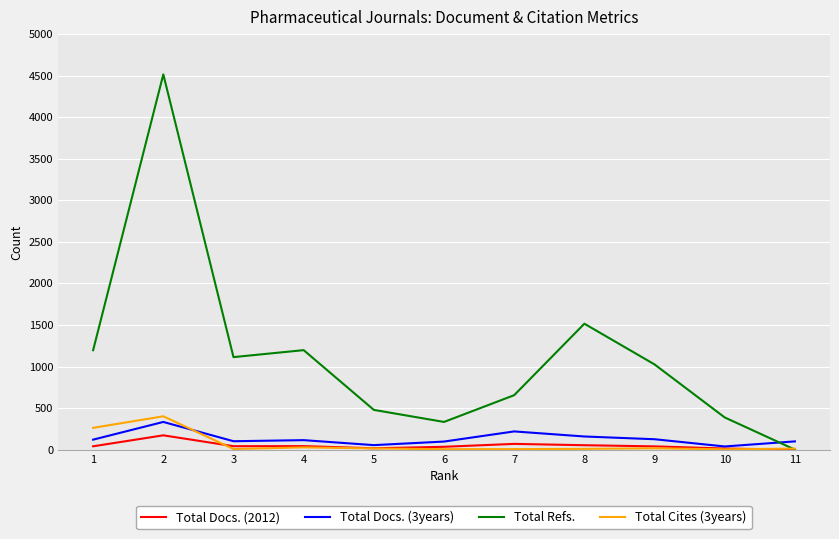

Which series has the widest spread of values?

Total Refs.